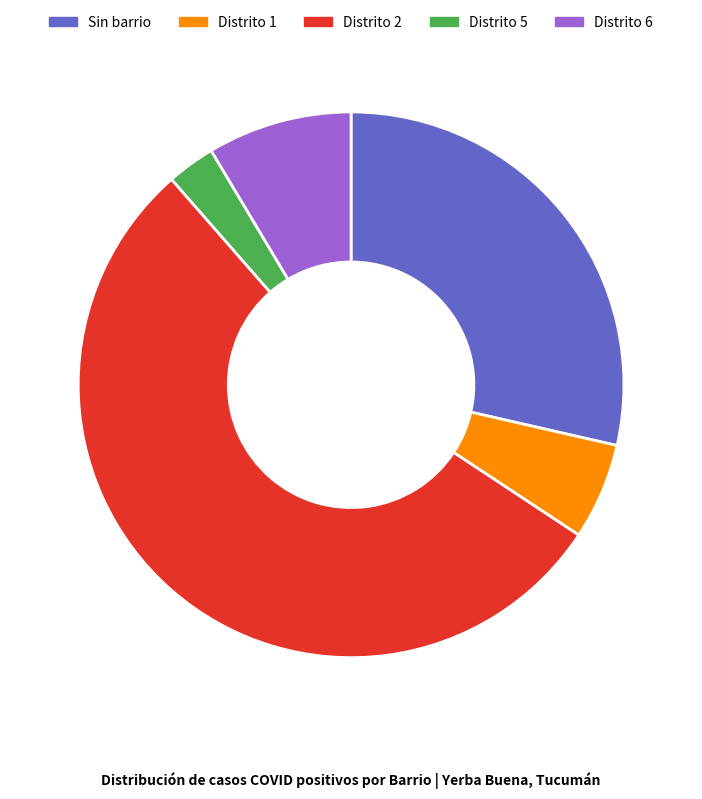

Is there a majority slice in this chart?

Yes